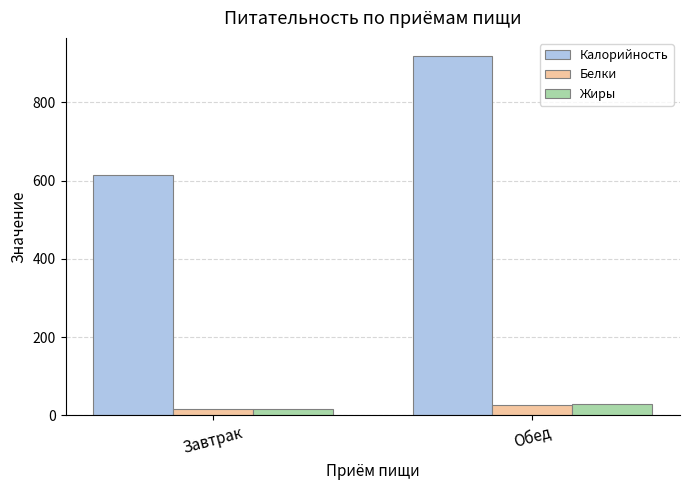

How many groups of bars are there?

2